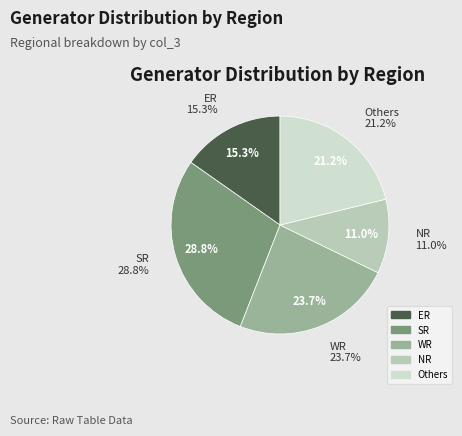

Is there any slice that represents more than half of the pie?

No